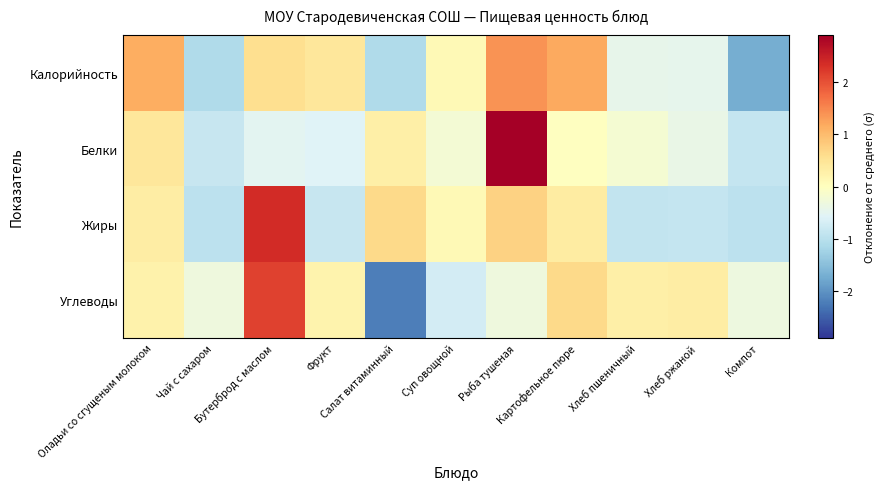

What is the total value across all series at Компот?

-3.9